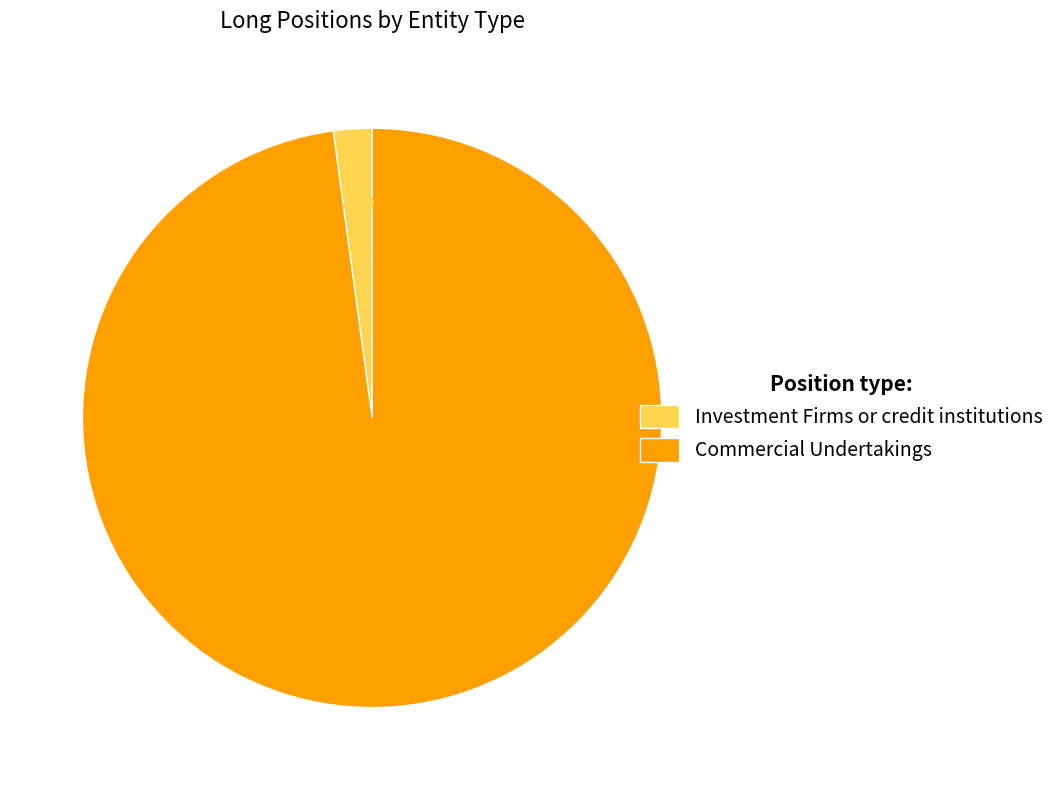

True or false: Investment Firms or credit institutions accounts for 2% of the total.

True